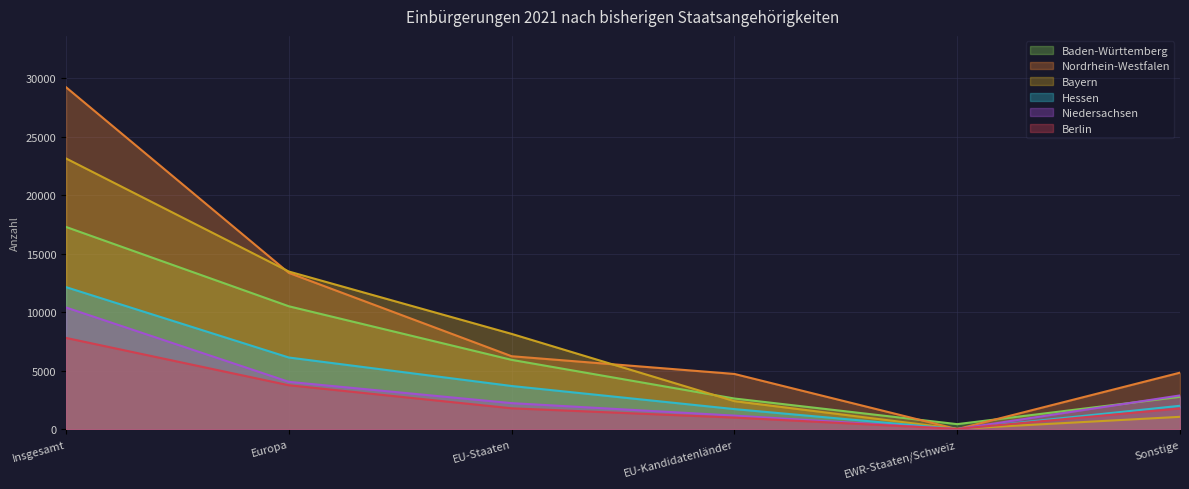

Is the value of Baden-Württemberg at EU-Staaten greater than the value of Niedersachsen at EWR-Staaten/Schweiz?

Yes